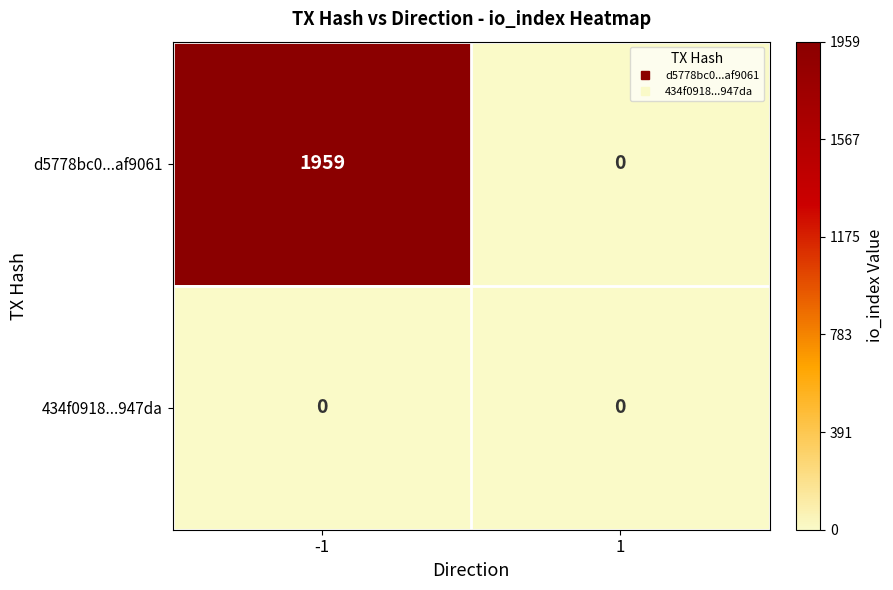

Rank the series by their average value, from highest to lowest.

d5778bc0...af9061, 434f0918...947da